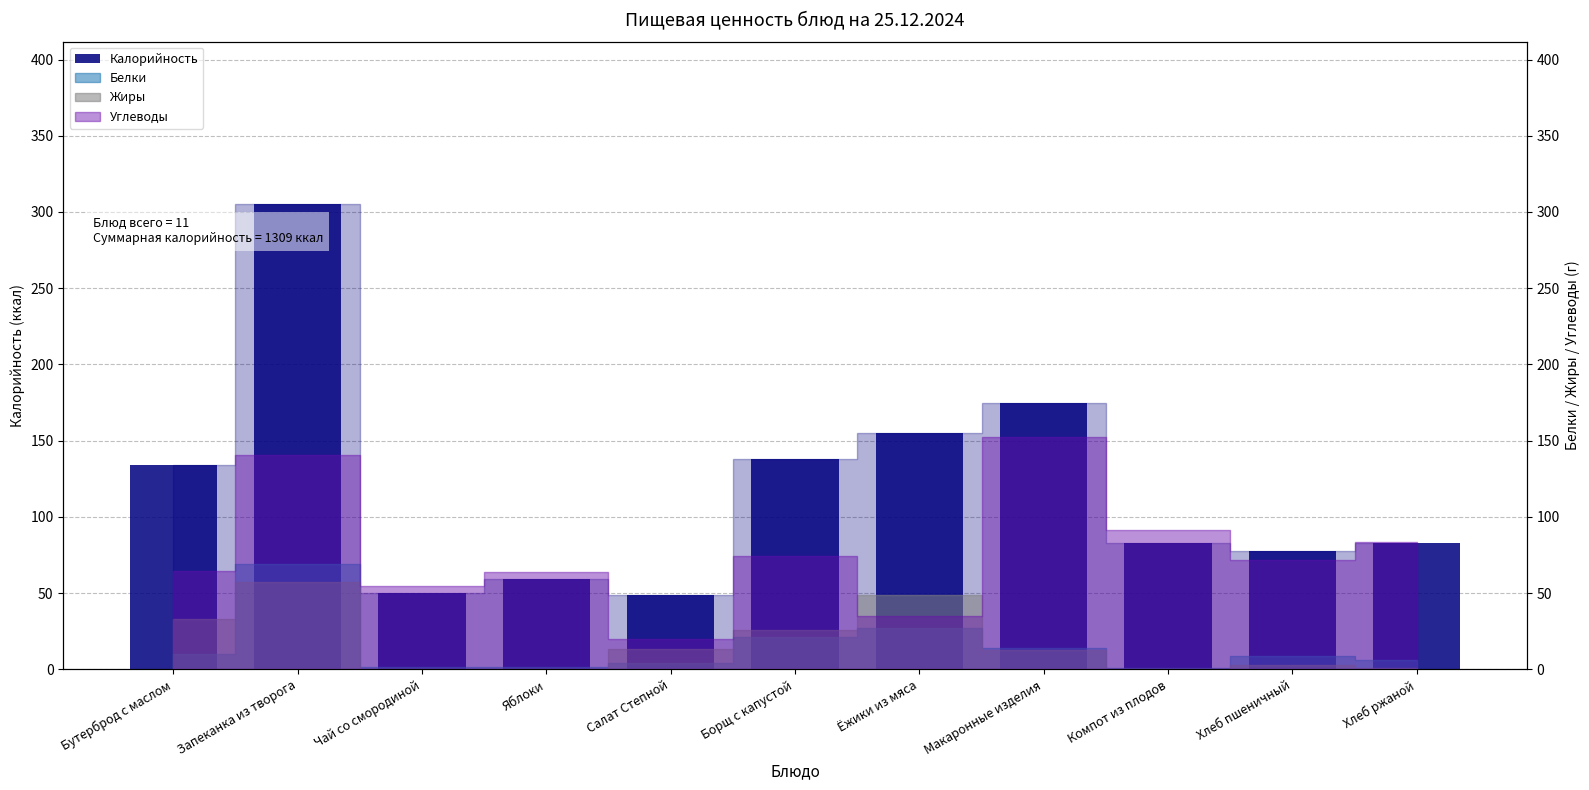

Rank the categories by value from lowest to highest.

Салат Степной, Чай со смородиной, Яблоки, Хлеб пшеничный, Компот из плодов, Хлеб ржаной, Бутерброд с маслом, Борщ с капустой, Ёжики из мяса, Макаронные изделия, Запеканка из творога